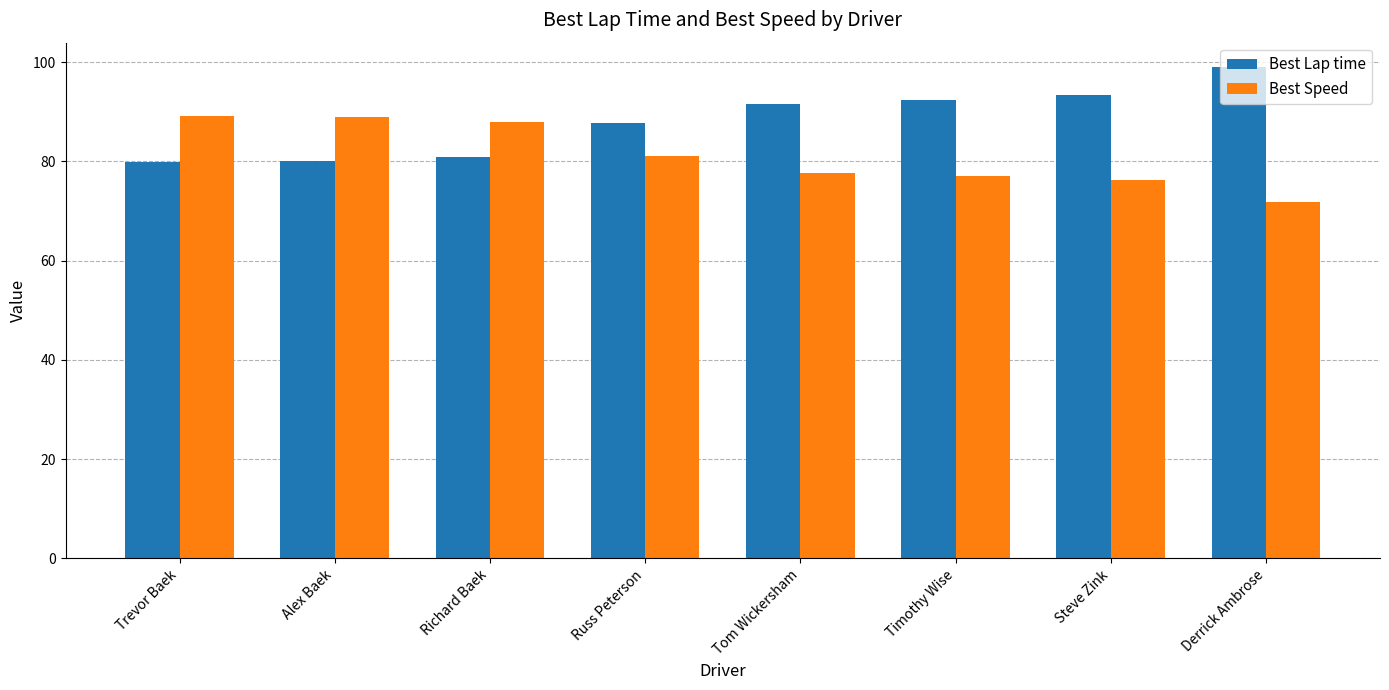

Does the chart contain any negative values?

No